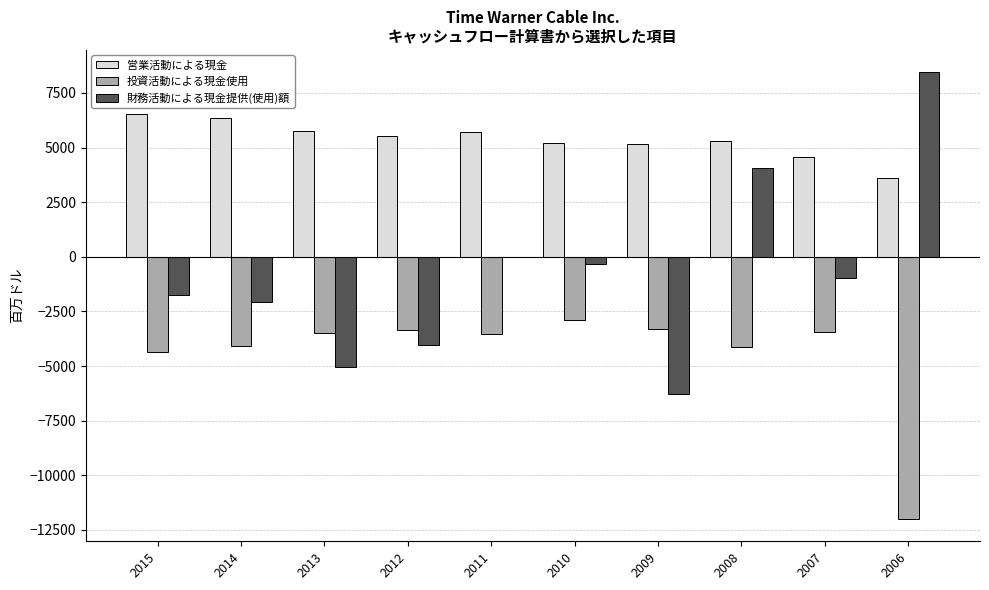

Does the chart contain stacked bars?

No